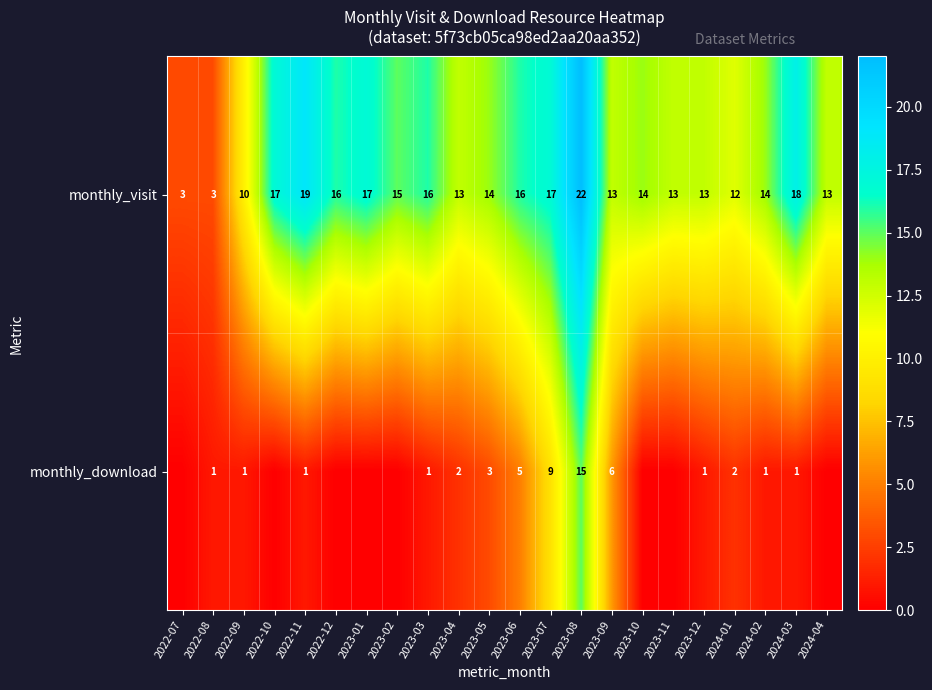

Is the value of monthly_download at 2023-09 greater than the value of monthly_visit at 2023-08?

No